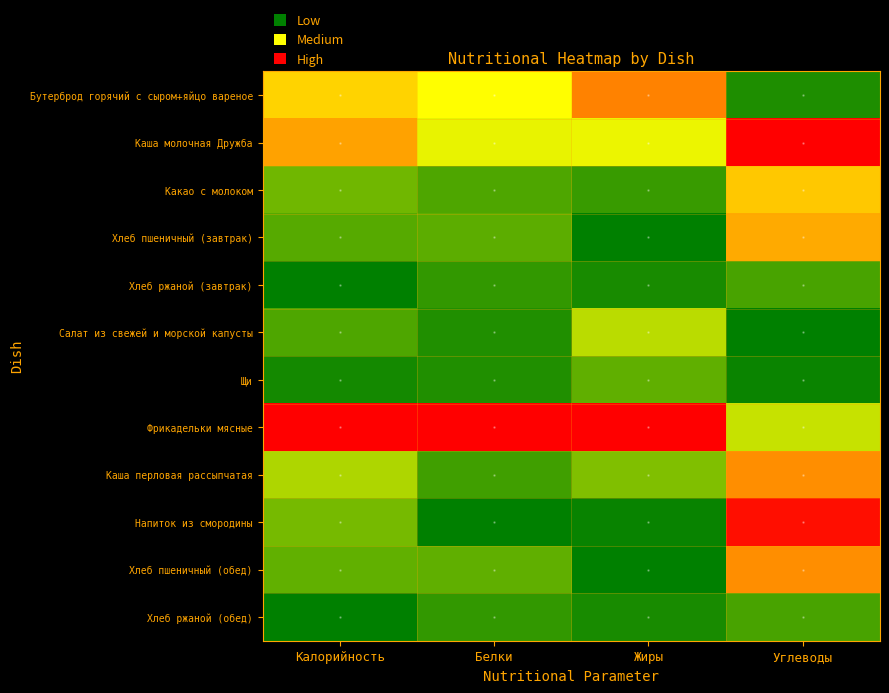

Reading left to right, transcribe all the data shown in this chart.

Бутерброд горячий с сыром+яйцо вареное: Калорийность=0.6	Белки=0.5	Жиры=0.7	Углеводы=0.1
Каша молочная Дружба: Калорийность=0.7	Белки=0.5	Жиры=0.5	Углеводы=1.0
Какао с молоком: Калорийность=0.2	Белки=0.2	Жиры=0.1	Углеводы=0.6
Хлеб пшеничный (завтрак): Калорийность=0.2	Белки=0.2	Жиры=0.0	Углеводы=0.7
Хлеб ржаной (завтрак): Калорийность=0.0	Белки=0.1	Жиры=0.0	Углеводы=0.1
Салат из свежей и морской капусты: Калорийность=0.2	Белки=0.1	Жиры=0.4	Углеводы=0.0
Щи: Калорийность=0.0	Белки=0.1	Жиры=0.2	Углеводы=0.0
Фрикадельки мясные: Калорийность=1.0	Белки=1.0	Жиры=1.0	Углеводы=0.4
Каша перловая рассыпчатая: Калорийность=0.3	Белки=0.1	Жиры=0.3	Углеводы=0.7
Напиток из смородины: Калорийность=0.2	Белки=0.0	Жиры=0.0	Углеводы=1.0
Хлеб пшеничный (обед): Калорийность=0.2	Белки=0.2	Жиры=0.0	Углеводы=0.7
Хлеб ржаной (обед): Калорийность=0.0	Белки=0.1	Жиры=0.0	Углеводы=0.1